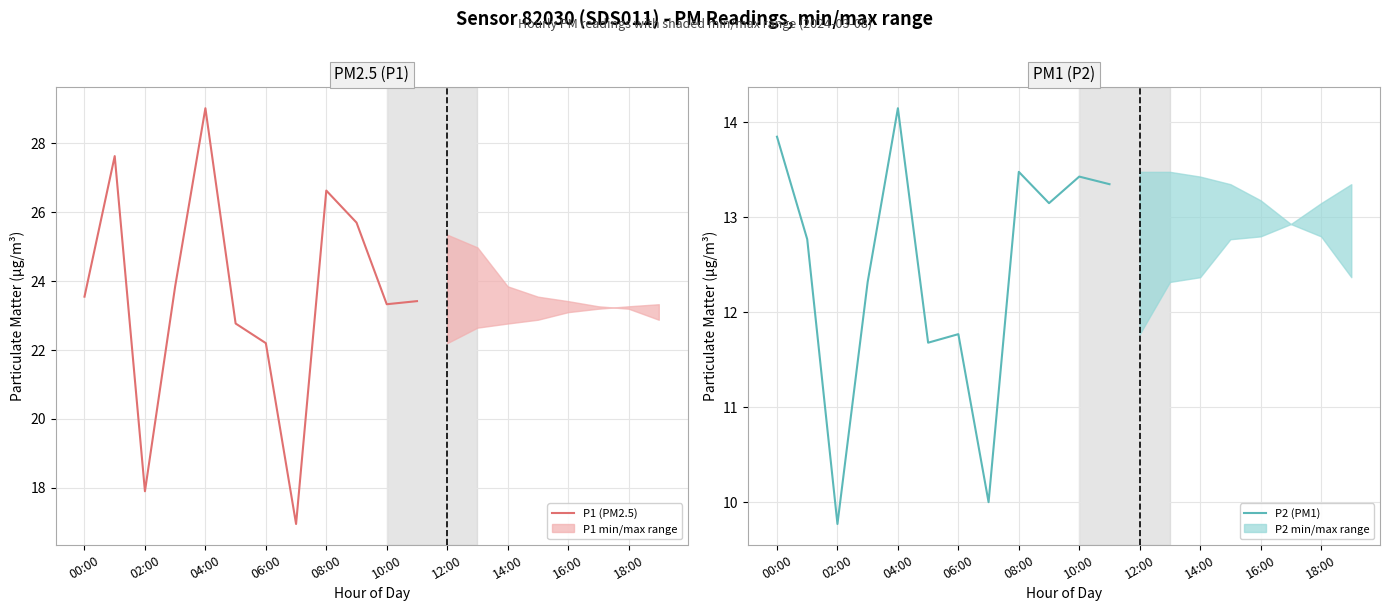

The P2 (PM1) series shows 4.4 at 02:00. True or false?

False